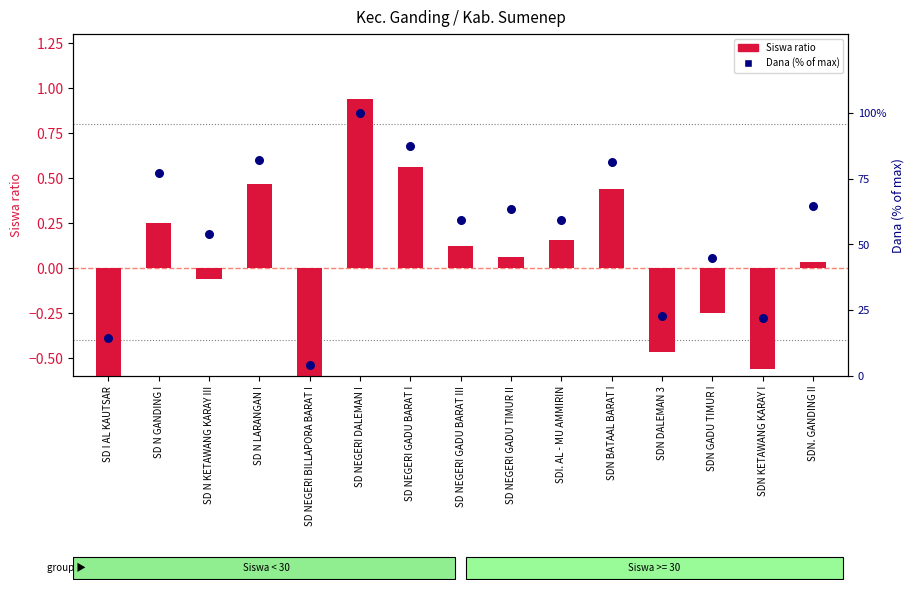

Is the value of Dana (% of max) at SD NEGERI GADU BARAT III greater than the value of Siswa ratio (normalized) at SD NEGERI GADU BARAT III?

Yes